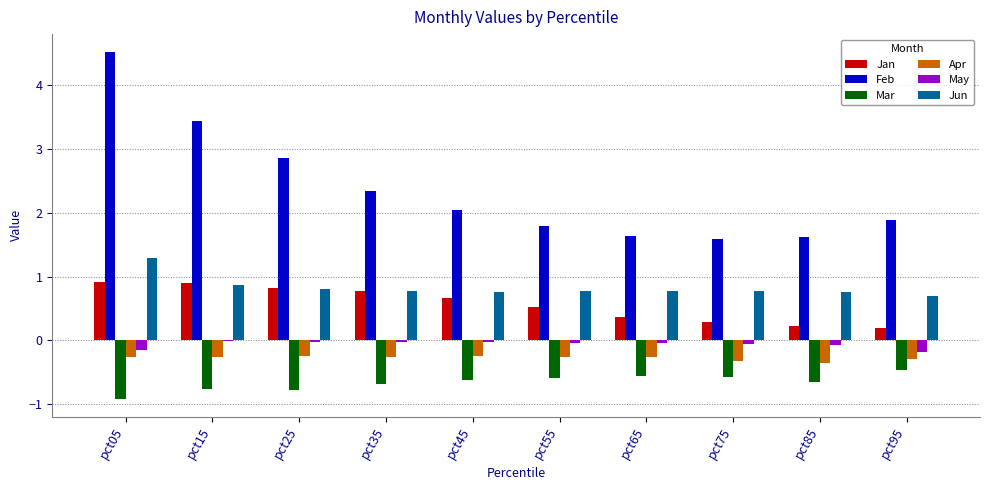

Which label corresponds to the largest value in the chart?

pct05